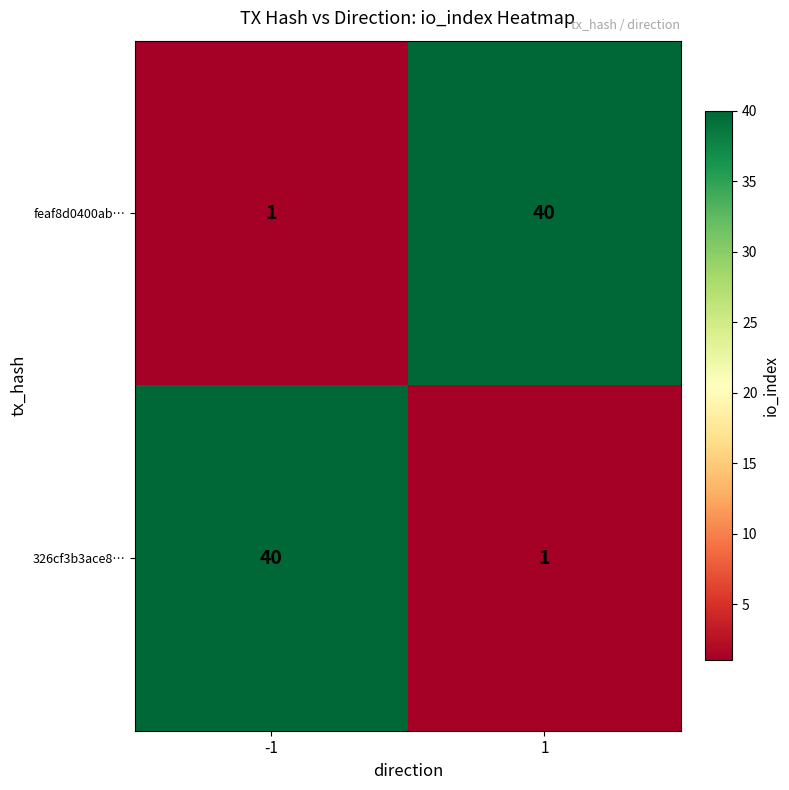

What is the approximate value of 326cf3b3ace8… at -1, to the nearest 10?

40